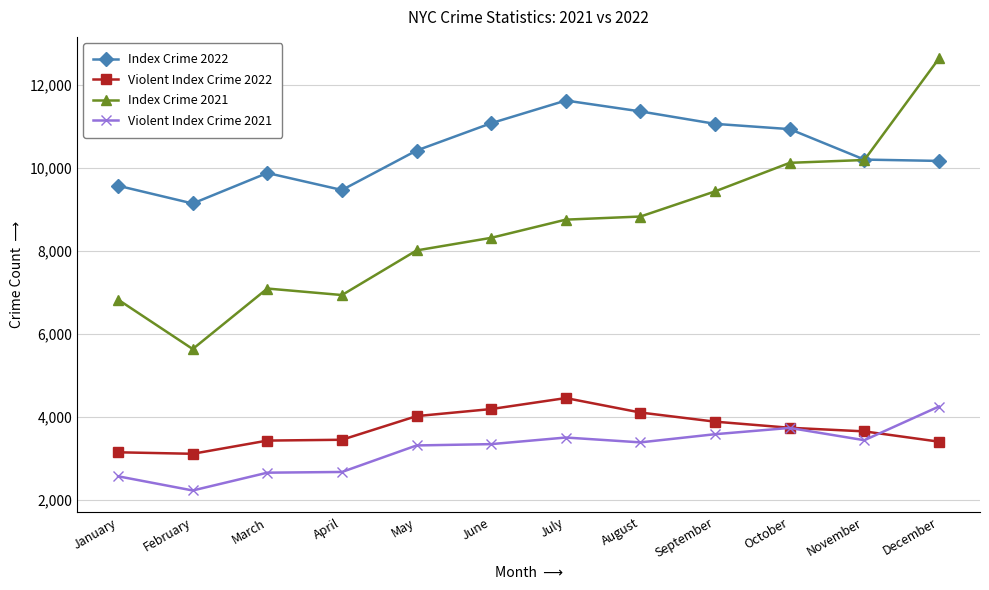

Where is the first local minimum for Index Crime 2022?

February